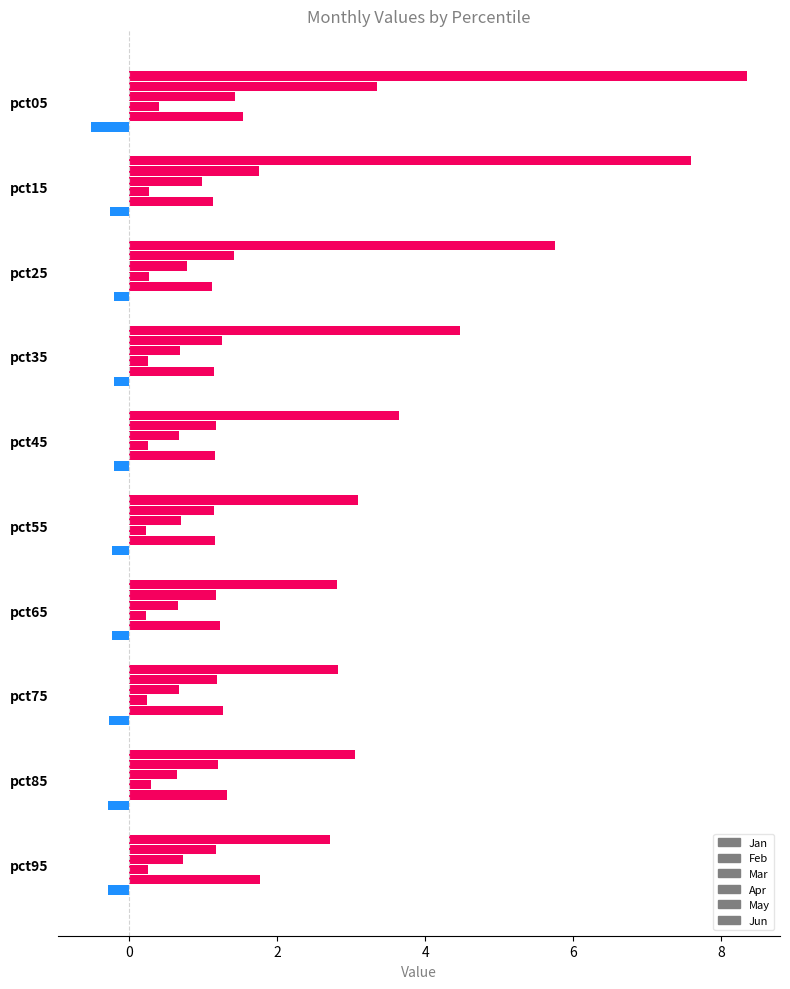

Count the number of data series in this chart.

6